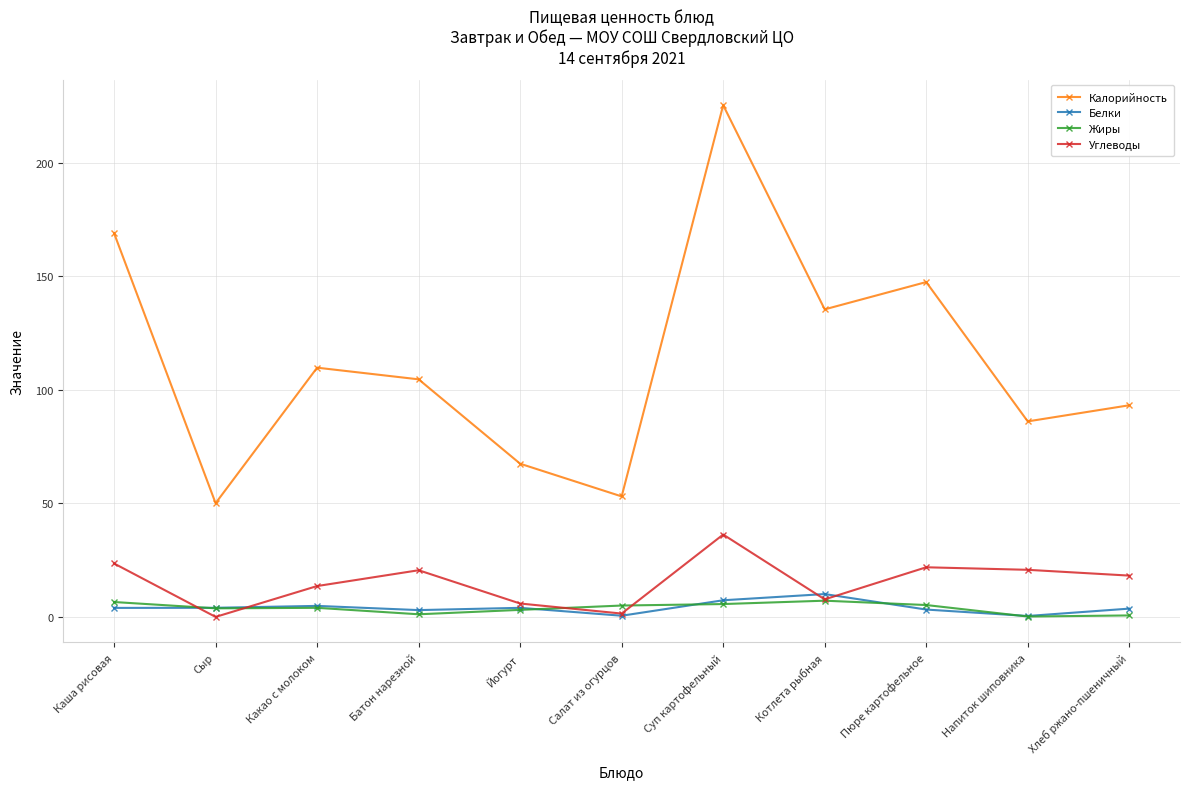

What is the label of the 8th point from the right?

Батон нарезной